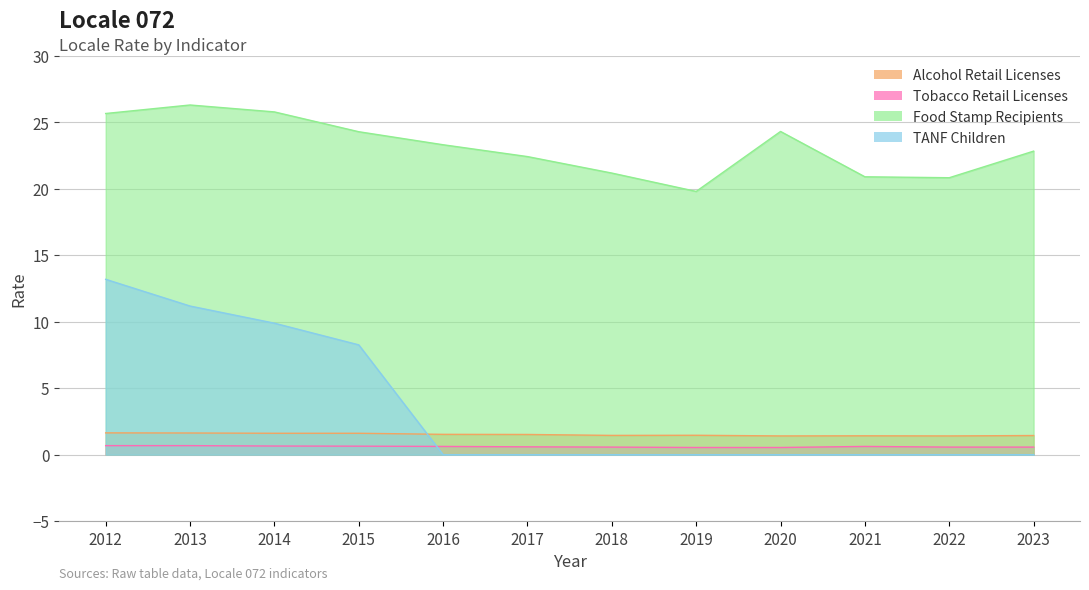

True or false: Tobacco Retail Licenses and Alcohol Retail Licenses intersect in this chart.

False